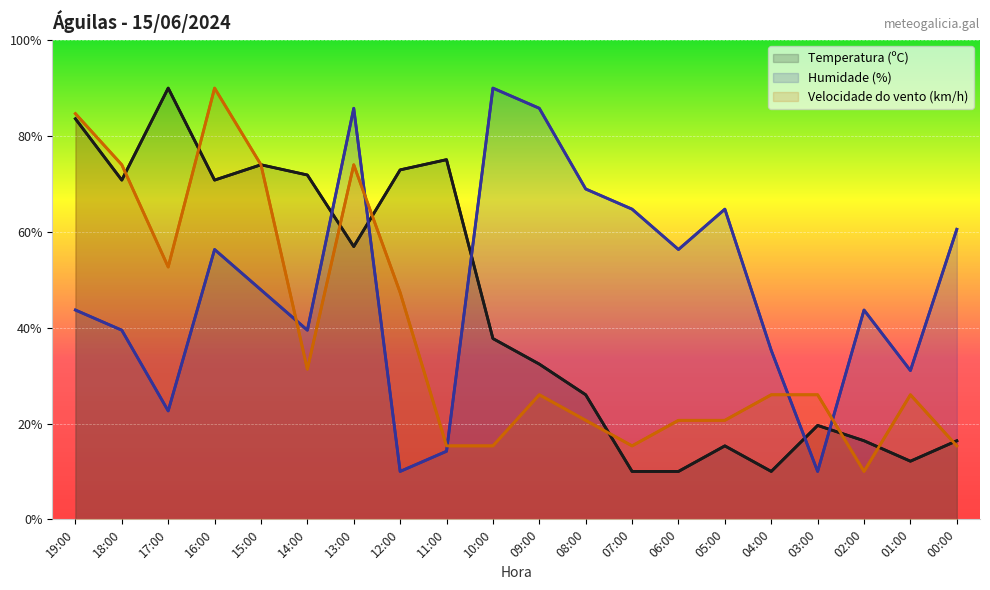

What is the difference between the maximum and minimum values in the Humidade (%) series?

80.0